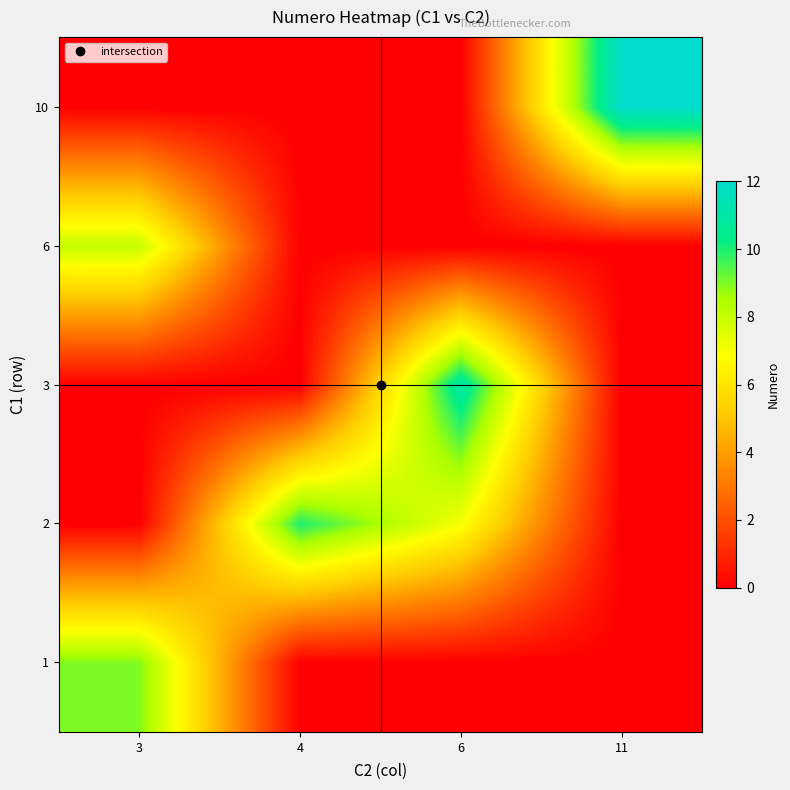

Reading right to left, transcribe all the data shown in this chart.

1: 11=0	6=0	4=0	3=9
2: 11=0	6=7	4=10	3=0
3: 11=0	6=11	4=0	3=0
6: 11=0	6=0	4=0	3=8
10: 11=12	6=0	4=0	3=0